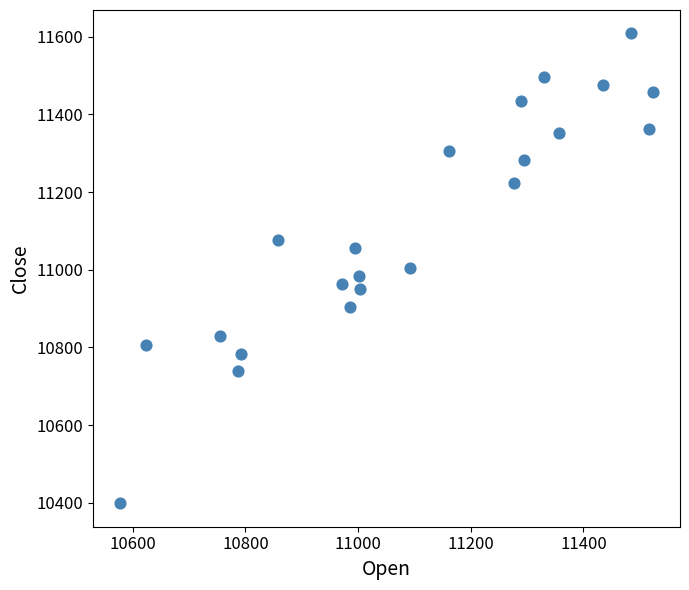

What is the range of Y values (max minus min)?

1209